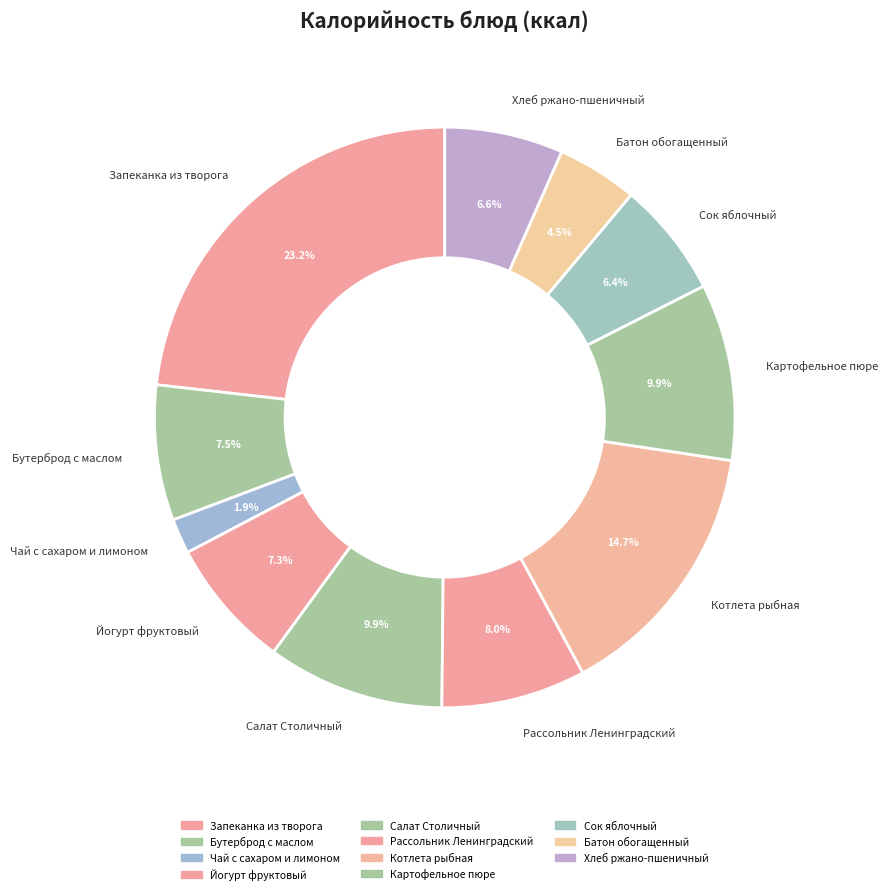

What is the smallest slice in the pie chart?

Чай с сахаром и лимоном